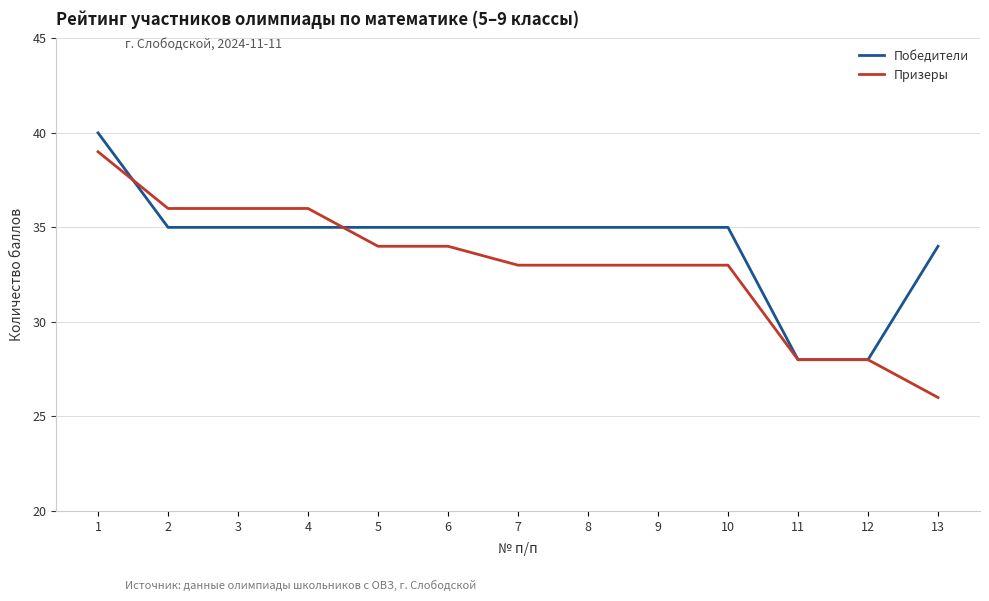

The Победители series shows 35 at 7. True or false?

True